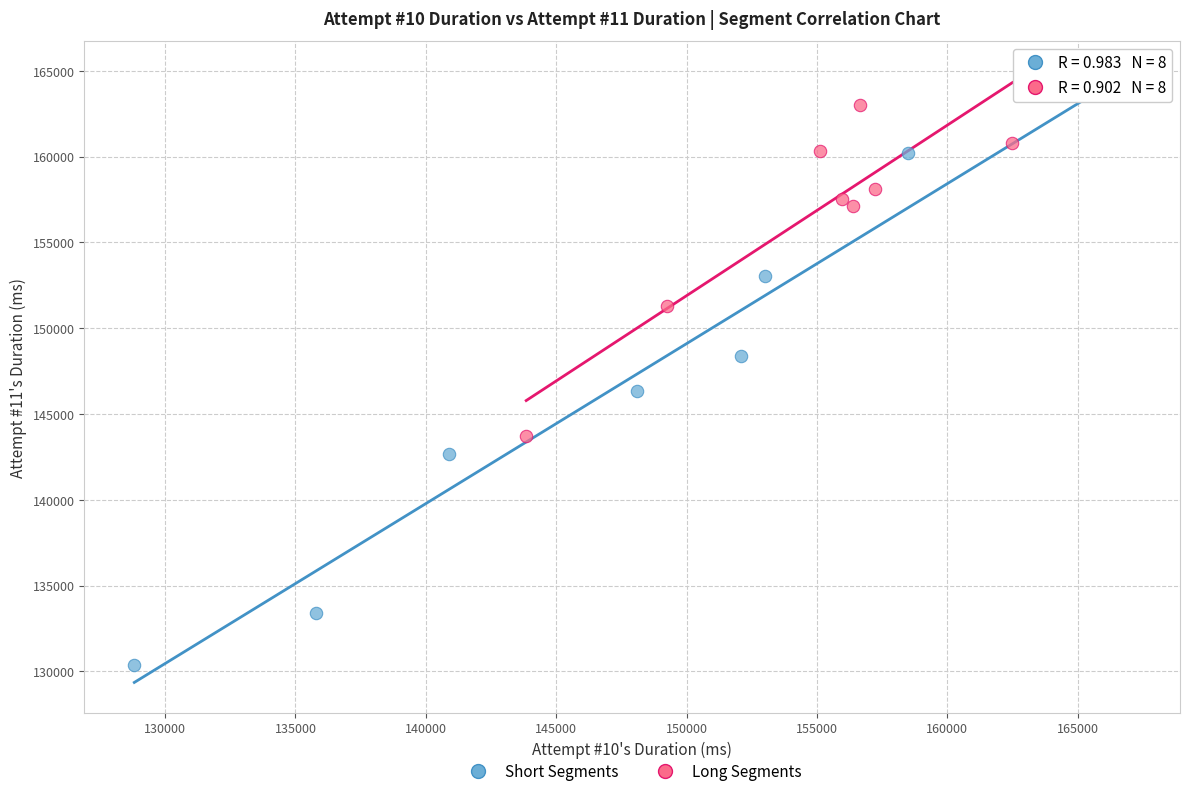

What are all the series names shown in the legend?

Short Segments, Long Segments